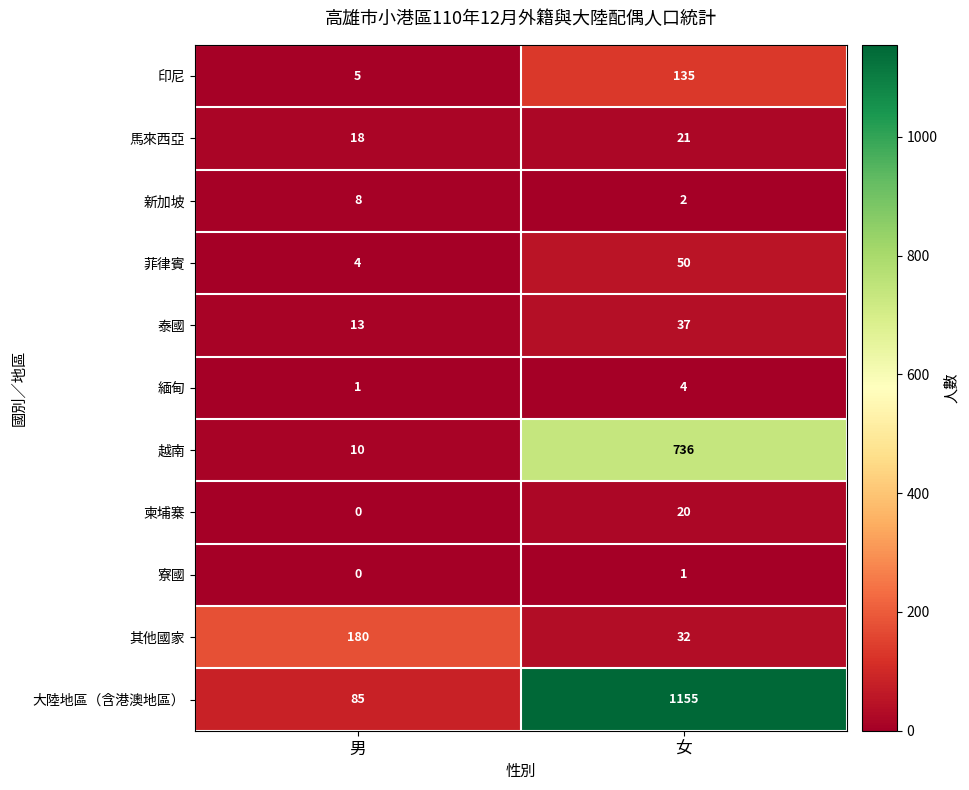

True or false: 越南 has a value of 18 at 男.

False